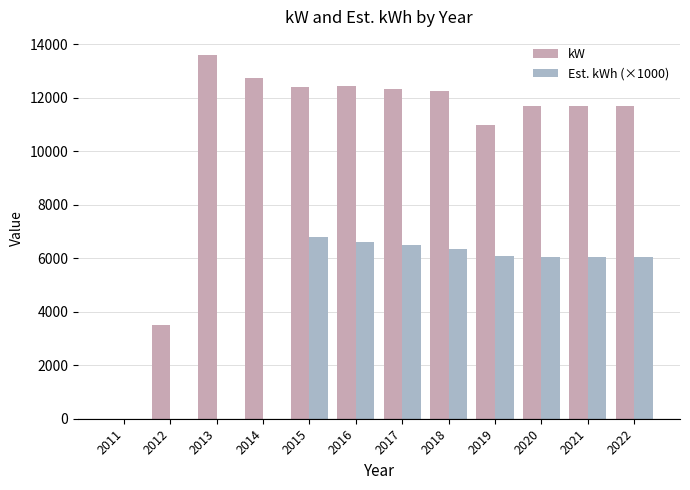

What is the total value across all series at 2013?

13589.8